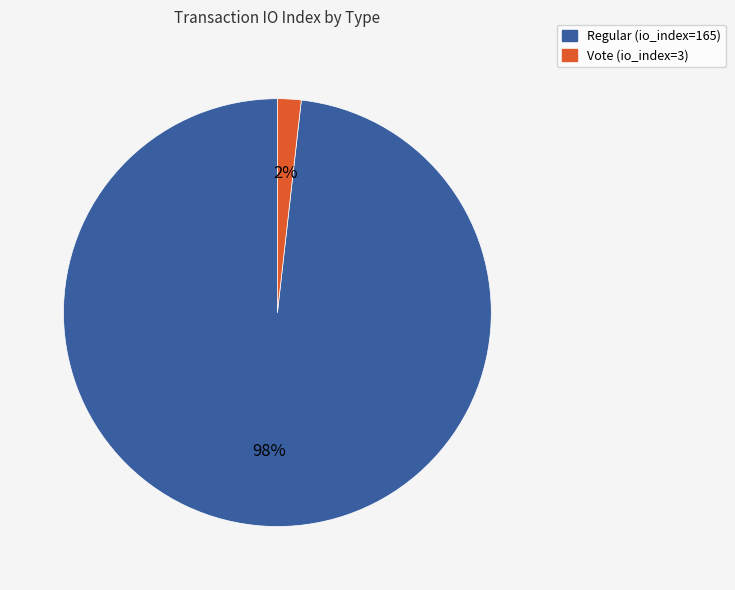

How many segments does this pie chart have?

2